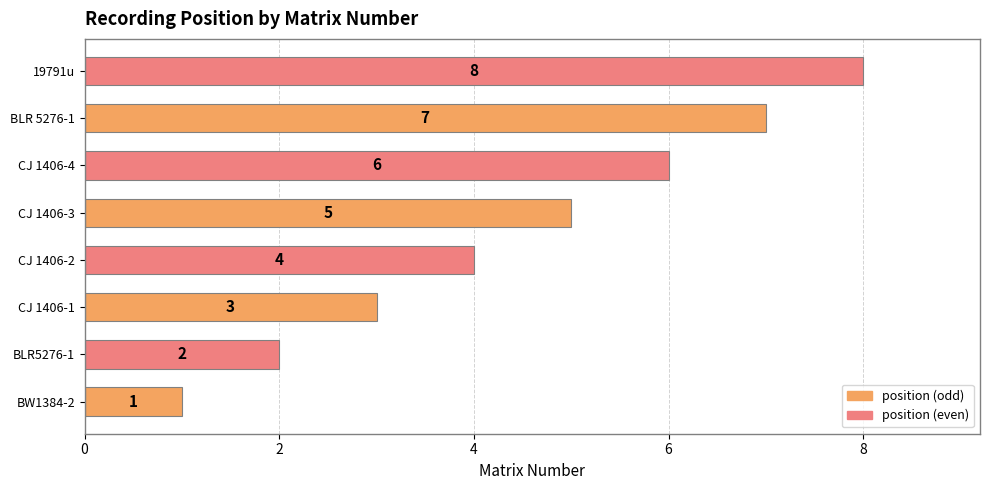

Between BLR5276-1 and CJ 1406-3, which is larger?

CJ 1406-3